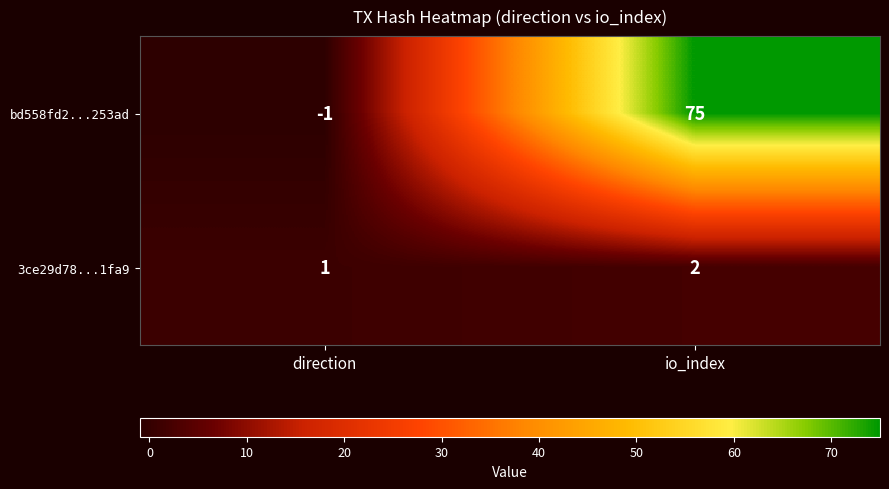

Reading right to left, transcribe all the data shown in this chart.

bd558fd2...253ad: io_index=75	direction=-1
3ce29d78...1fa9: io_index=2	direction=1